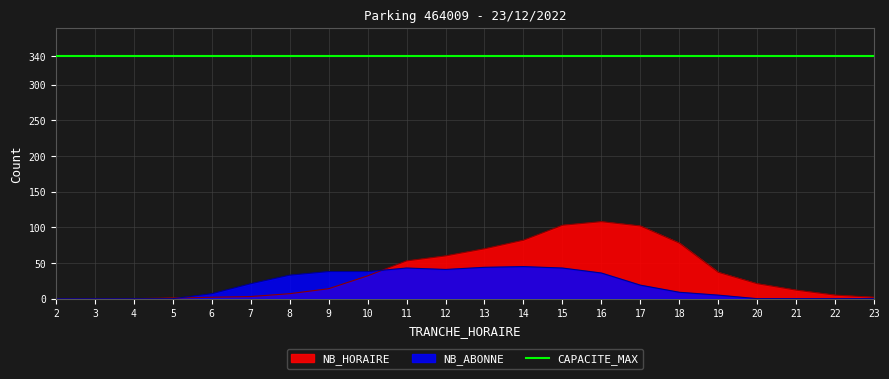

Which series has the largest total across all categories?

NB_HORAIRE